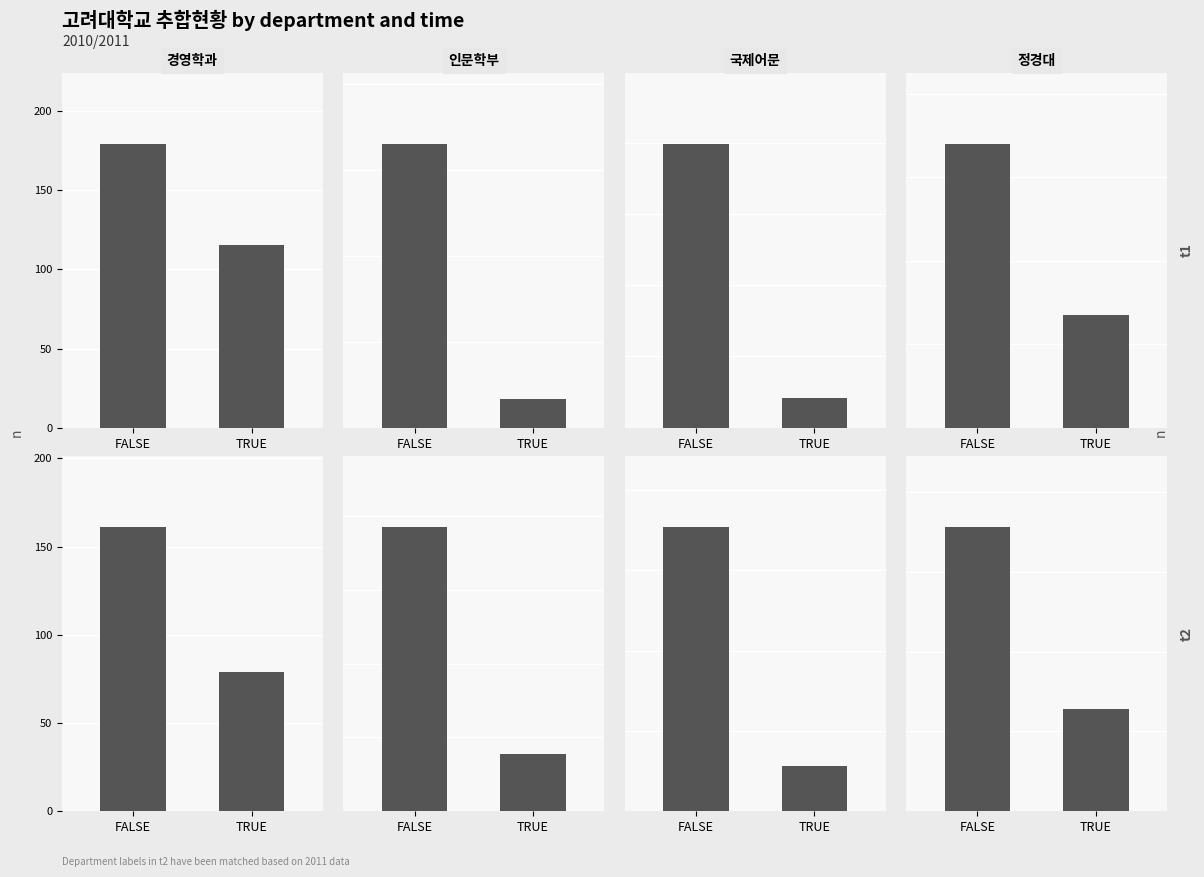

At which category is the sum across all series the highest?

FALSE